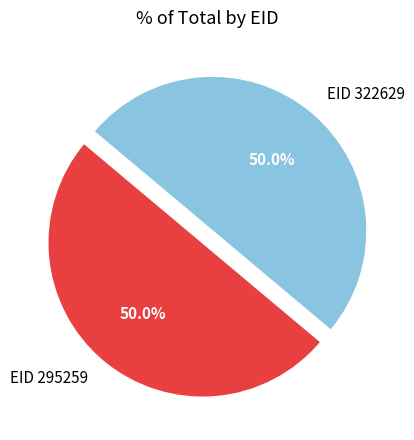

What portion of the pie excludes EID 322629?

50.0%